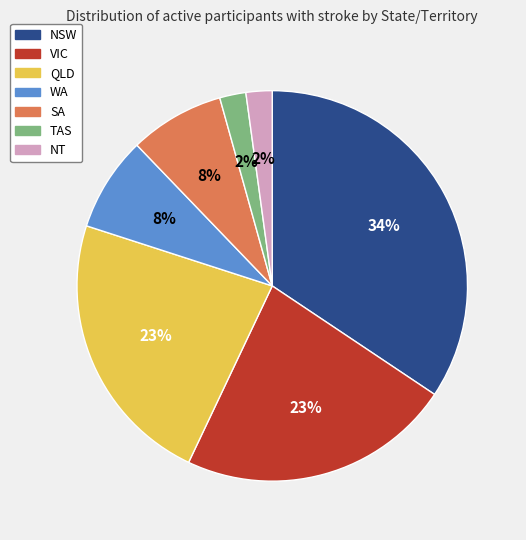

What percentage is the VIC slice, to the nearest percent?

23%